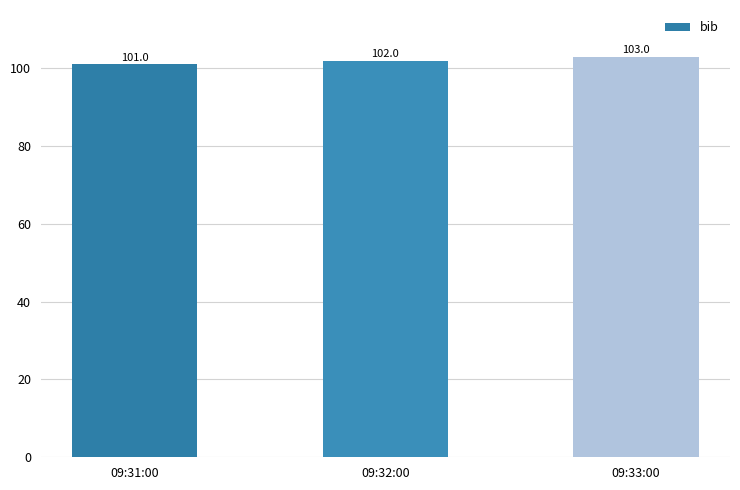

What is the difference between the values at 09:31:00 and 09:33:00?

2